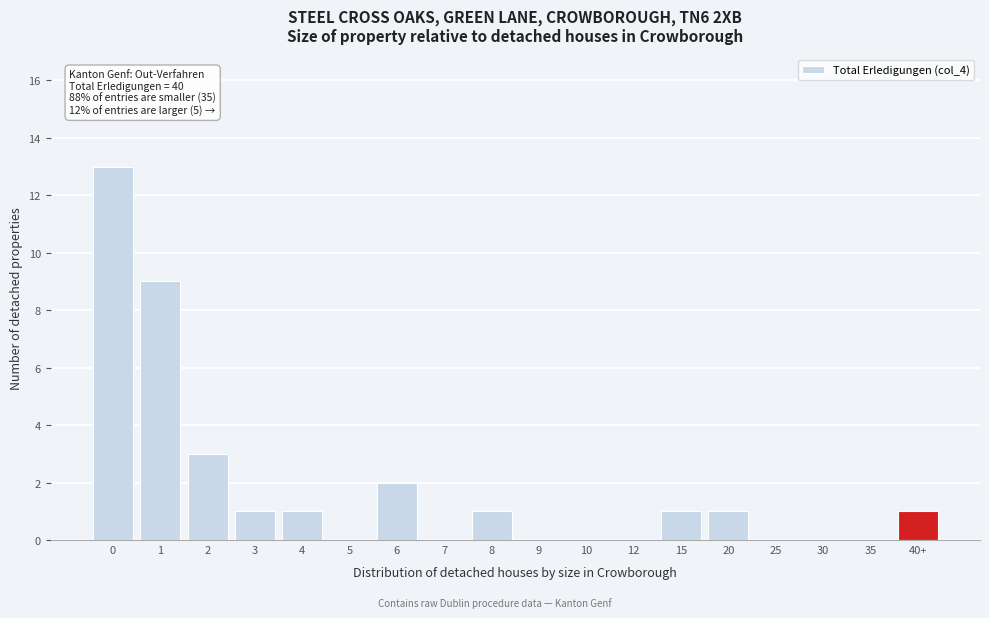

Reading left to right, what are all the values shown in this chart?

0=13	1=9	2=3	3=1	4=1	5=0	6=2	7=0	8=1	9=0	10=0	12=0	15=1	20=1	25=0	30=0	35=0	40+=1